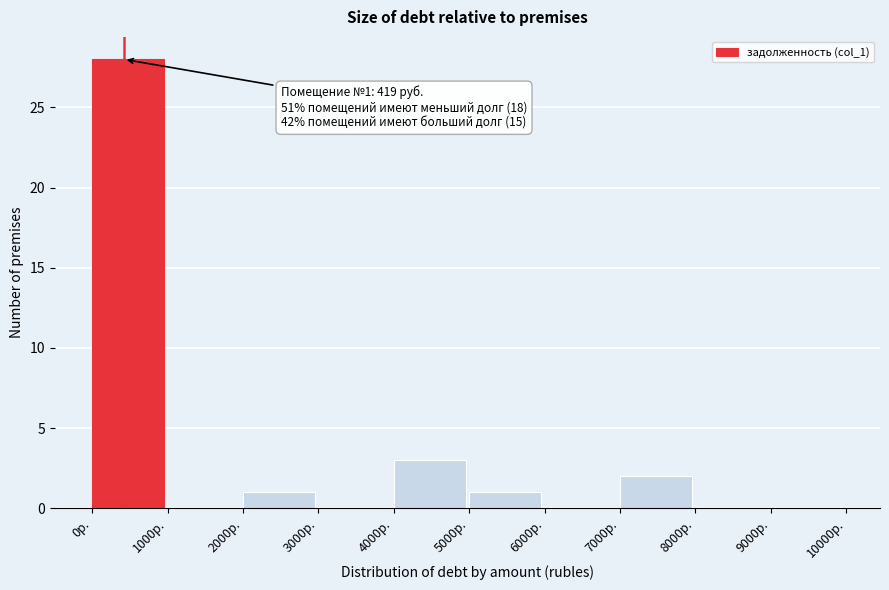

Over which range of the x-axis is the bar tallest?

0 to 1000